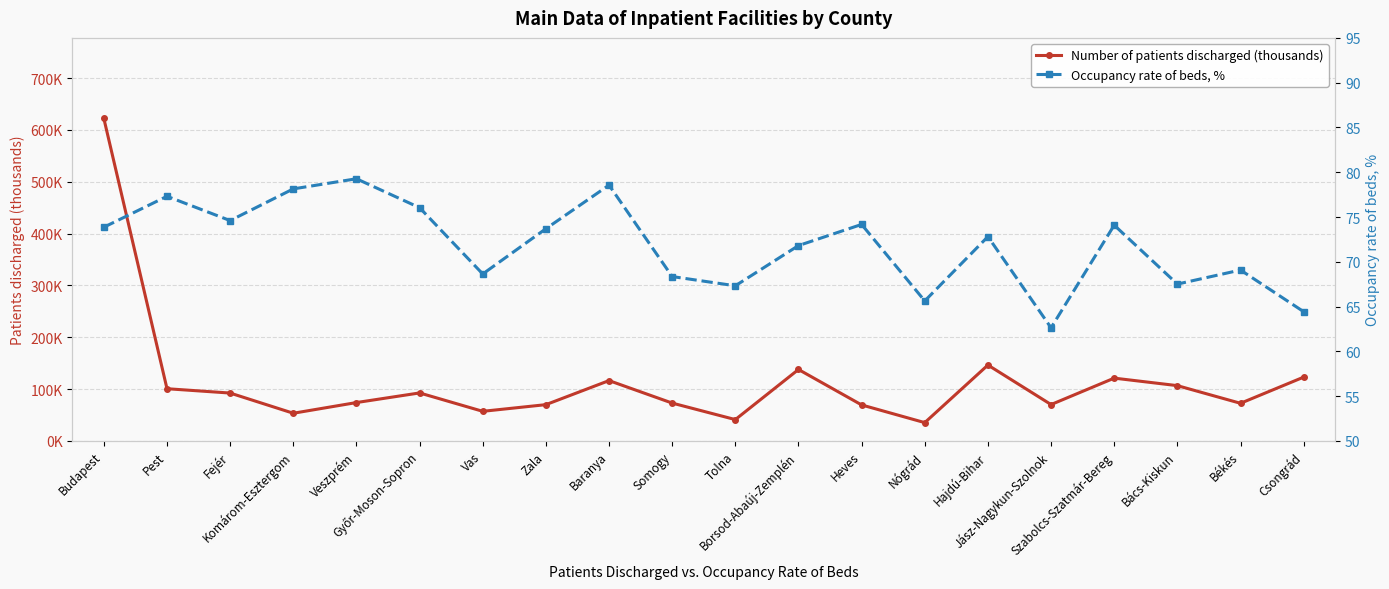

Which series ends up on top after the final intersection of Occupancy rate of beds, % and Number of patients discharged (thousands)?

Number of patients discharged (thousands)